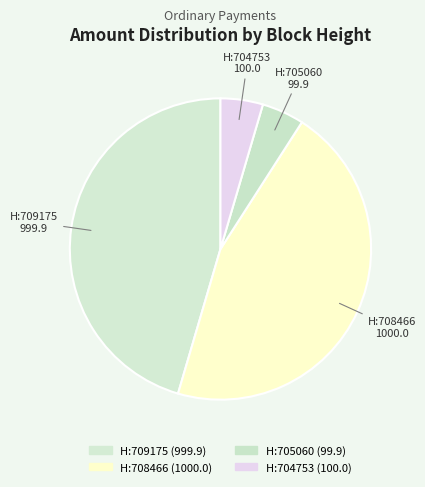

Is there any slice that represents more than half of the pie?

No